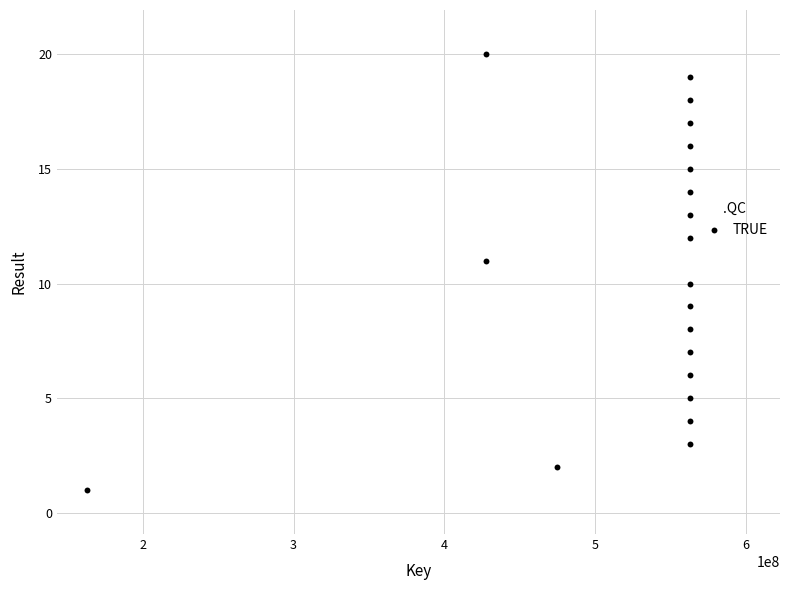

What is the range of Y values (max minus min)?

19